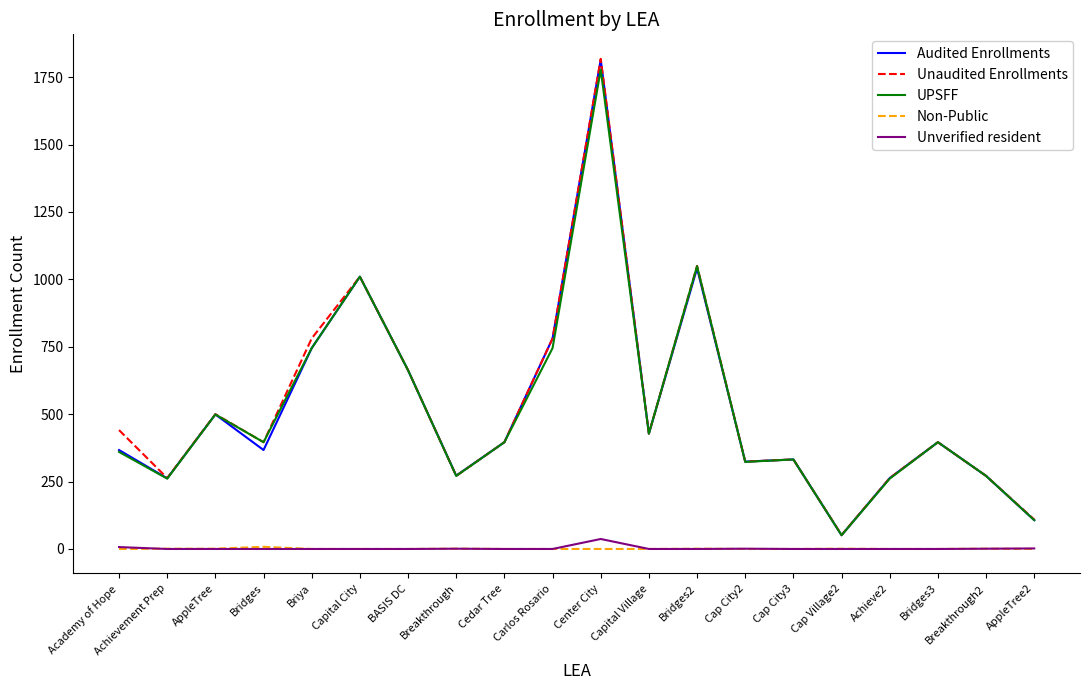

At which category is the sum across all series the highest?

Center City